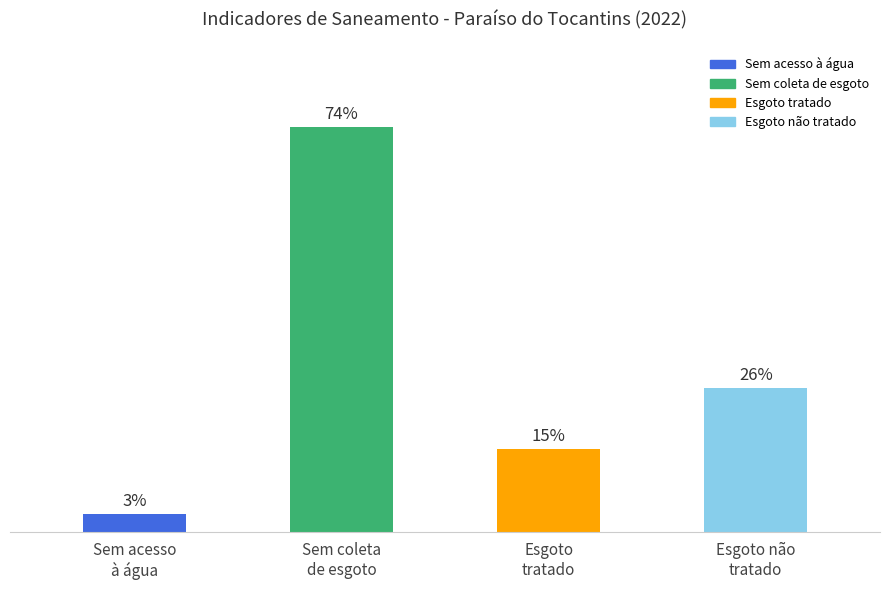

Rank the categories by value from lowest to highest.

Sem acesso
à água, Esgoto
tratado, Esgoto não
tratado, Sem coleta
de esgoto